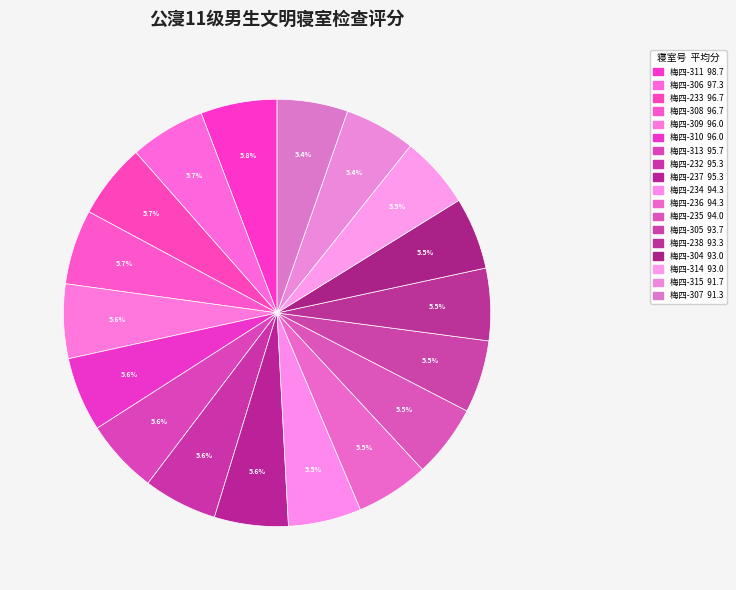

Is there a majority slice in this chart?

No